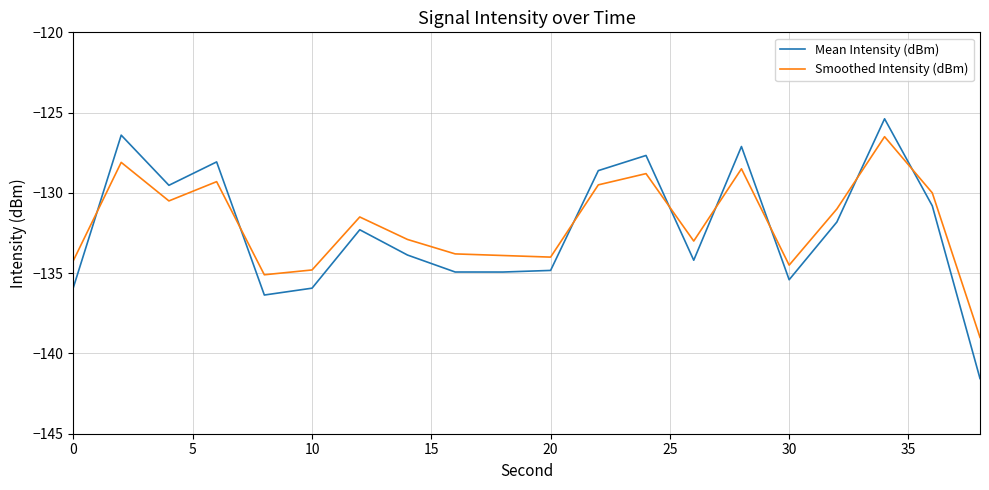

Rank the series by their maximum value, from lowest to highest.

Smoothed Intensity (dBm), Mean Intensity (dBm)